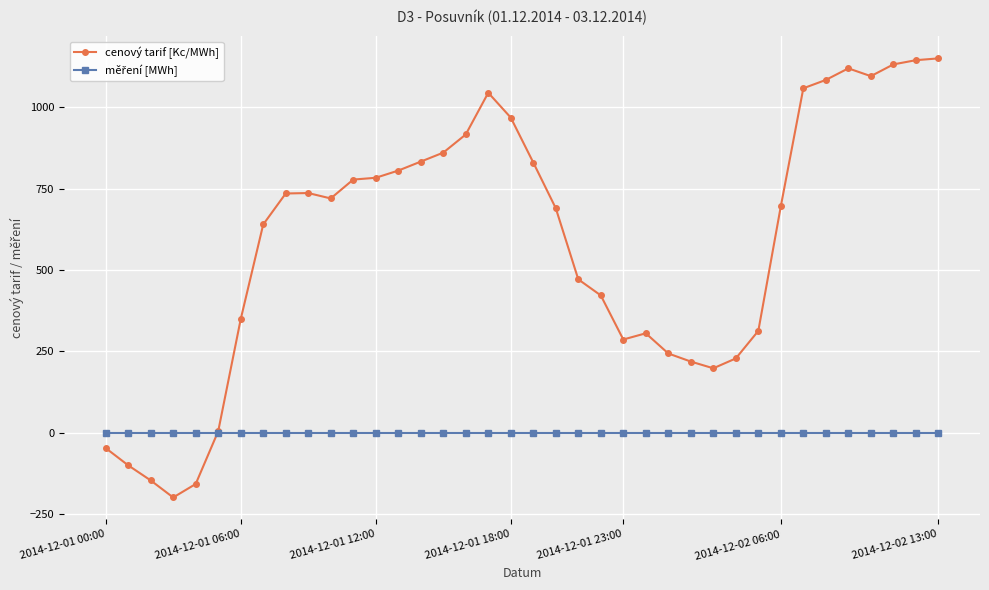

Which series has the widest spread of values?

cenový tarif [Kc/MWh]